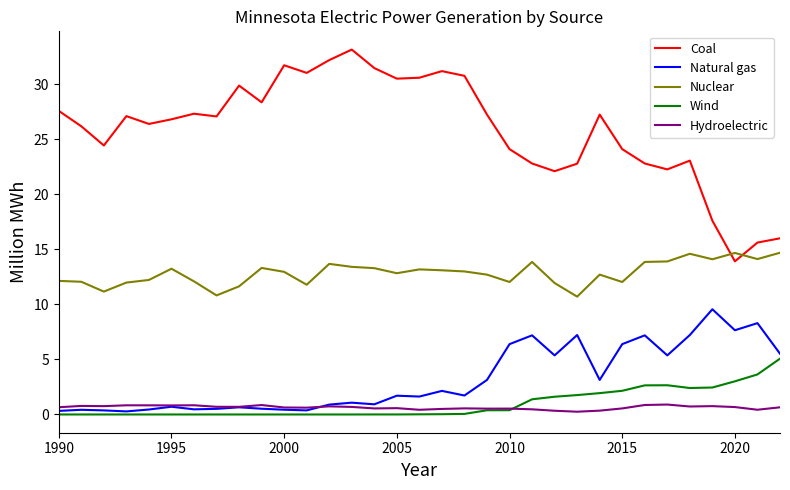

True or false: Nuclear and Natural gas cross at least once.

False